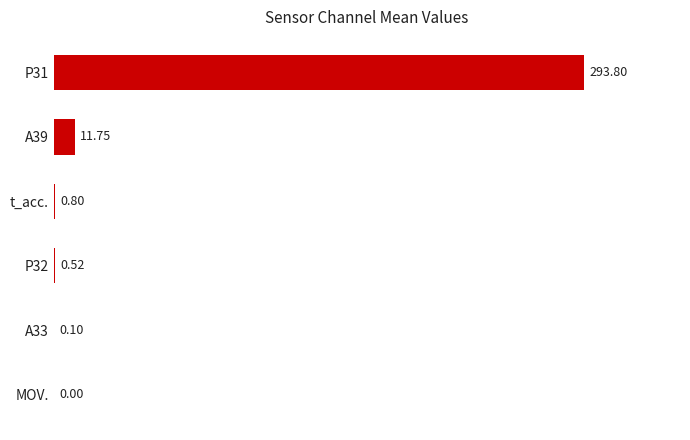

Does the chart contain stacked bars?

No